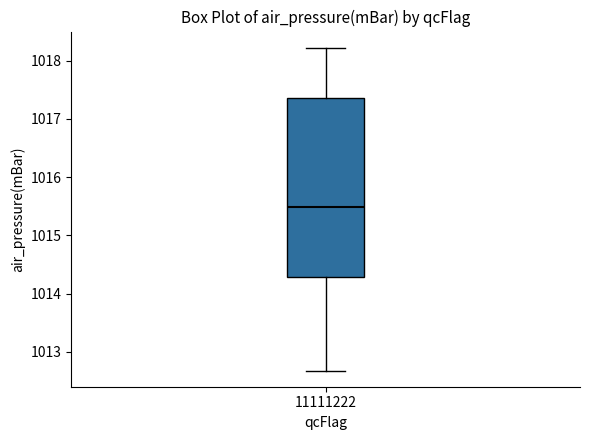

Where does the median line of the box at x = 11111222 sit on the y-axis? The values are not printed on the chart, so give them approximately, as read against the axis.

1015.5